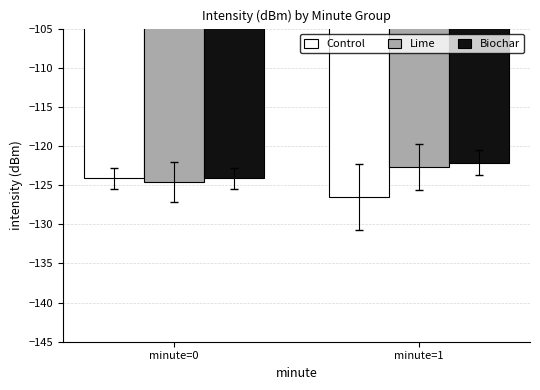

Which series has the largest total across all categories?

Biochar